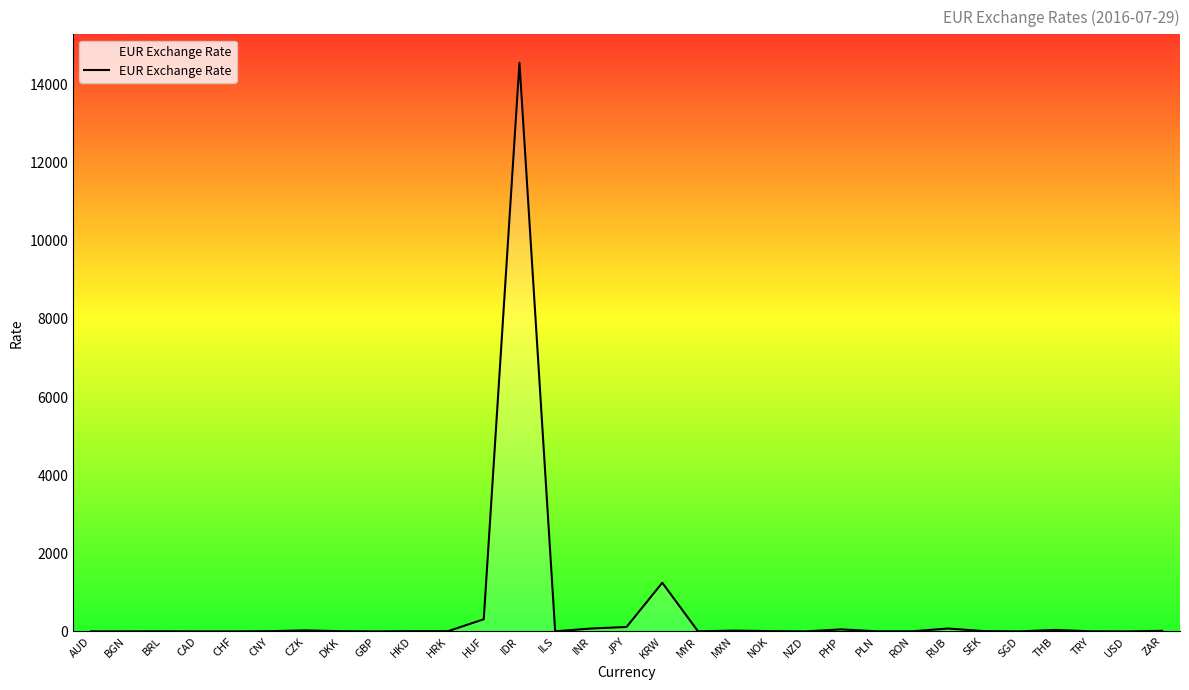

What is the maximum value shown in the chart?

14559.7